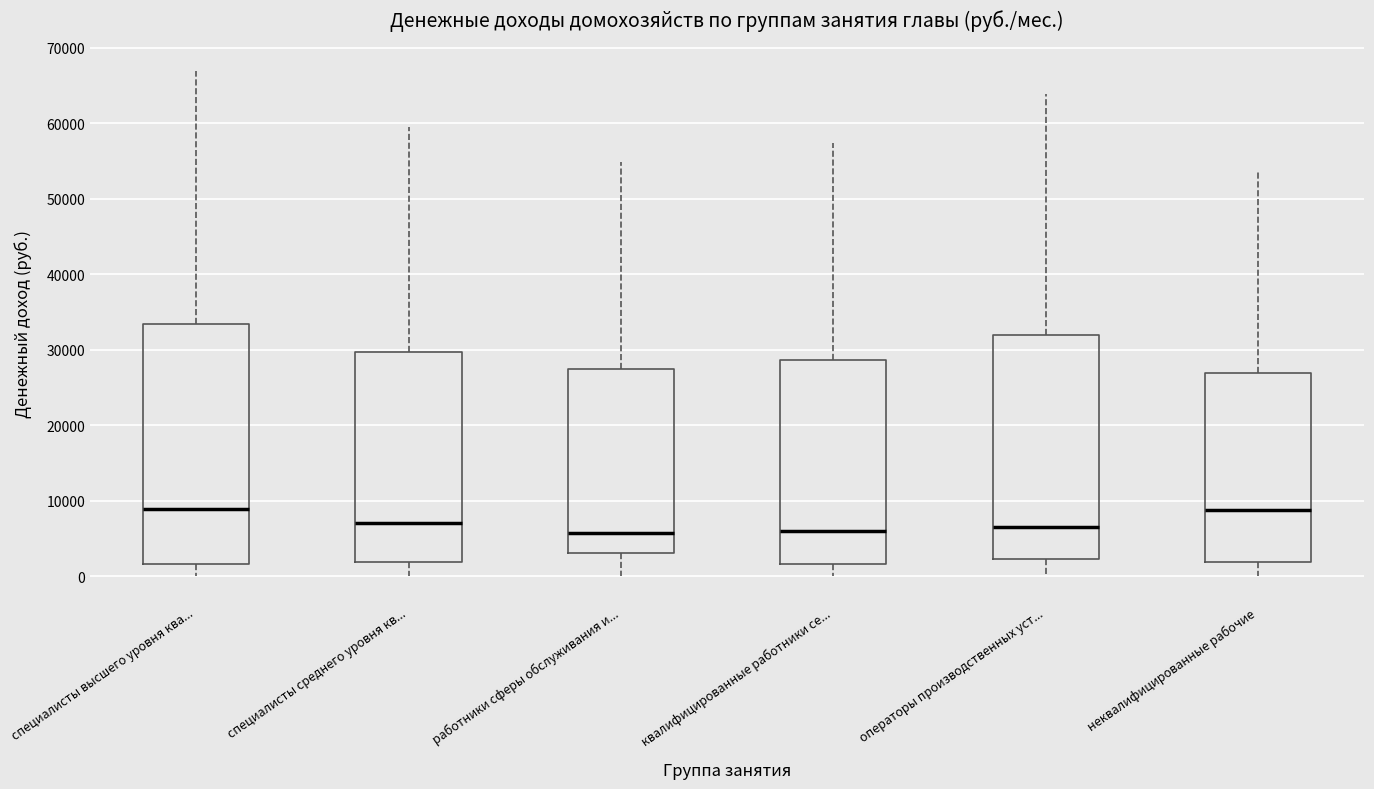

Where does the lower whisker of the box for операторы производственных уст... end on the y-axis? The values are not printed on the chart, so give them approximately, as read against the axis.

0